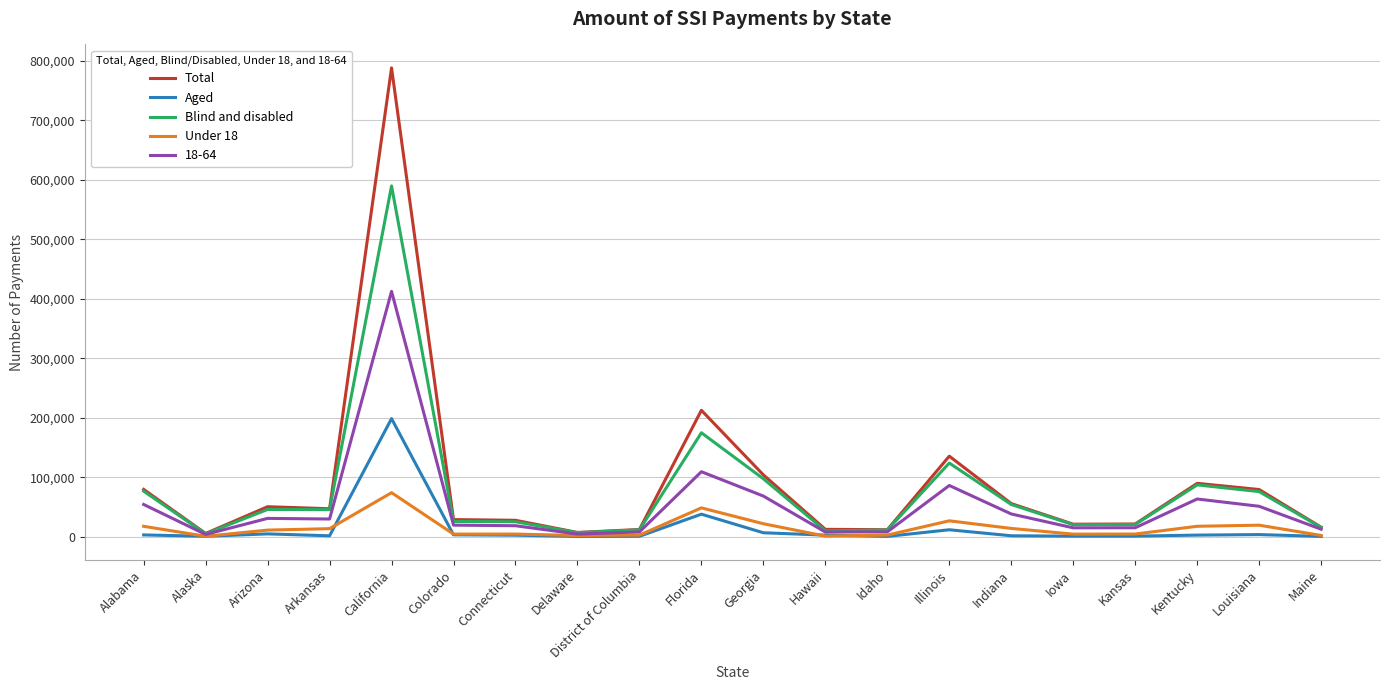

What position from the right is Florida?

11